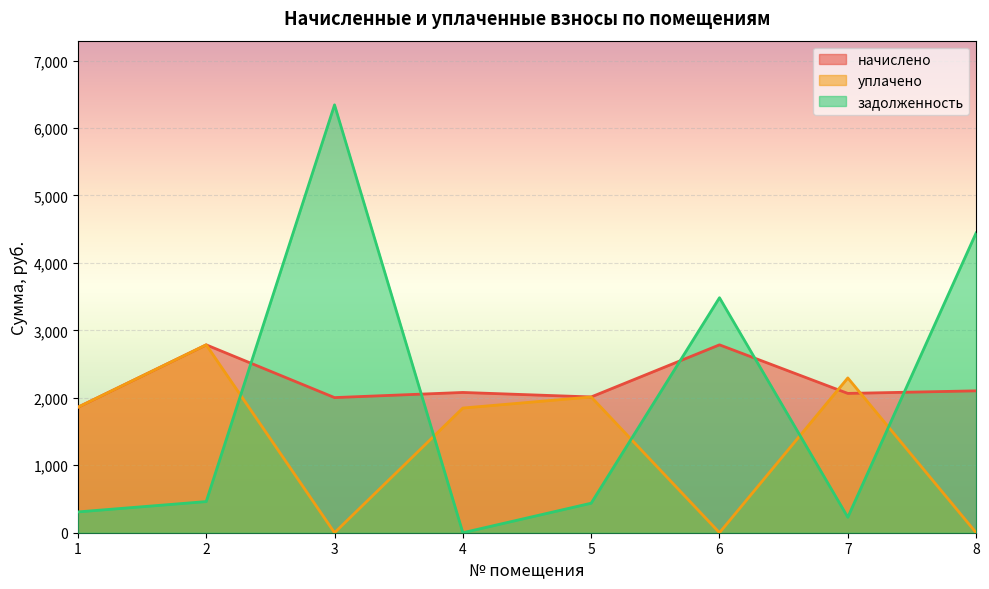

Between 1 and 7, which series saw the biggest shift?

уплачено